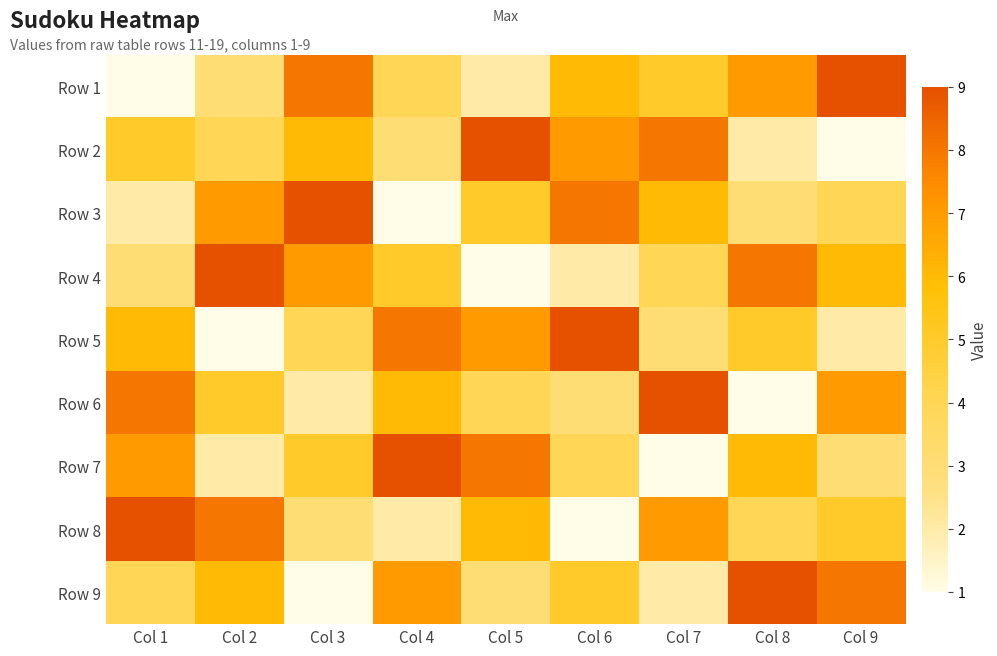

Rank the series by their maximum value, from highest to lowest.

Row 1, Row 2, Row 3, Row 4, Row 5, Row 6, Row 7, Row 8, Row 9